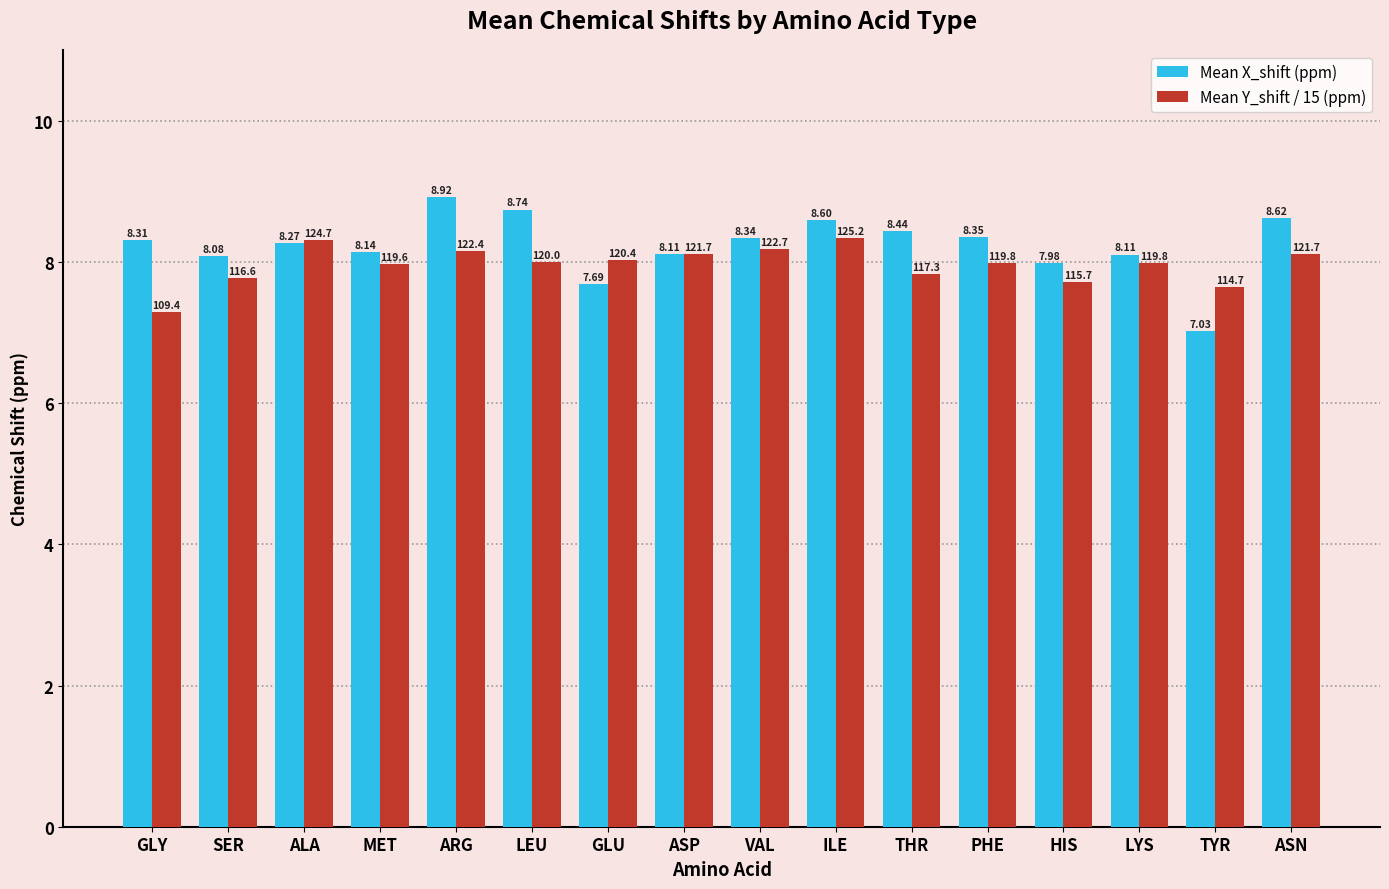

What are all the series names shown in the legend?

Mean X_shift (ppm), Mean Y_shift / 15 (ppm)